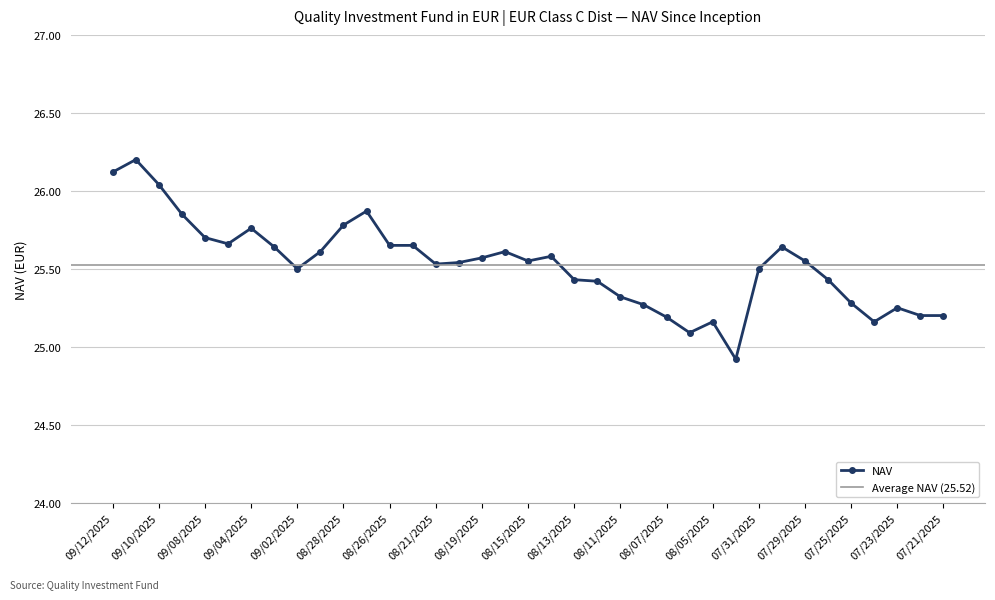

Reading left to right, what are all the values shown in this chart?

26.1	26.2	26.0	25.9	25.7	25.7	25.8	25.6	25.5	25.6	25.8	25.9	25.6	25.6	25.5	25.5	25.6	25.6	25.6	25.6	25.4	25.4	25.3	25.3	25.2	25.1	25.2	24.9	25.5	25.6	25.6	25.4	25.3	25.2	25.2	25.2	25.2